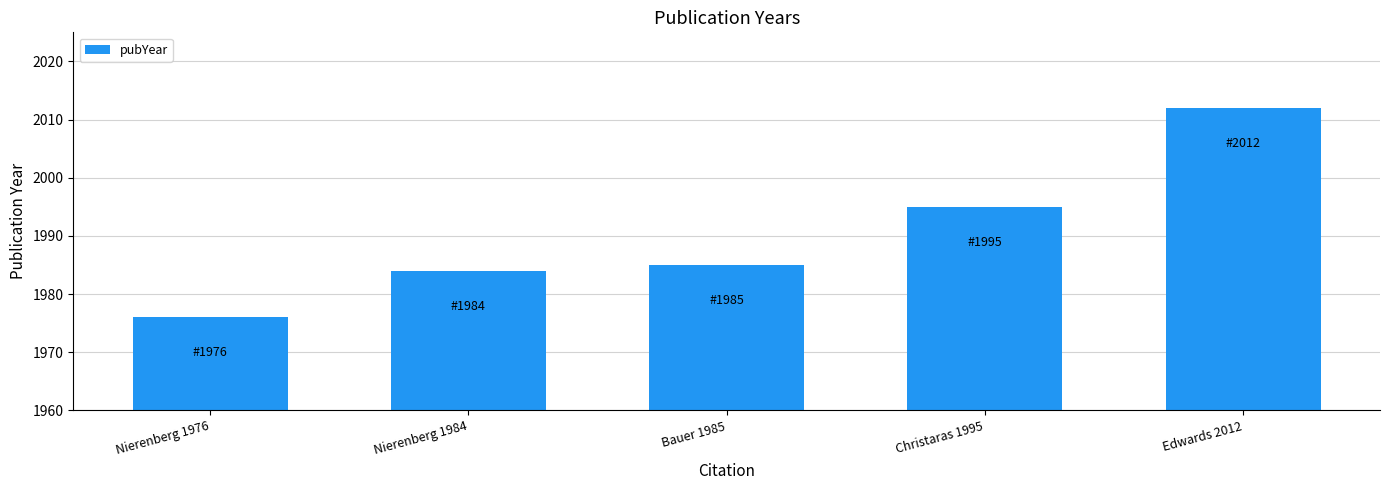

Which category has the highest value across all series?

Edwards 2012